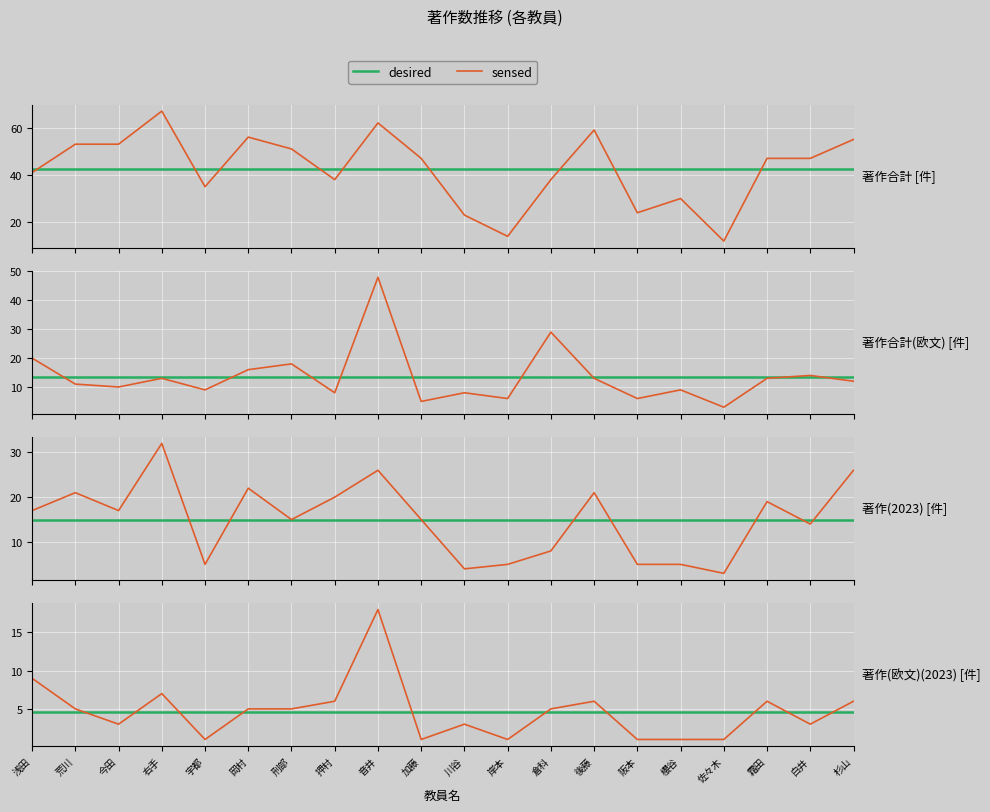

How many categories are shown in the chart?

20